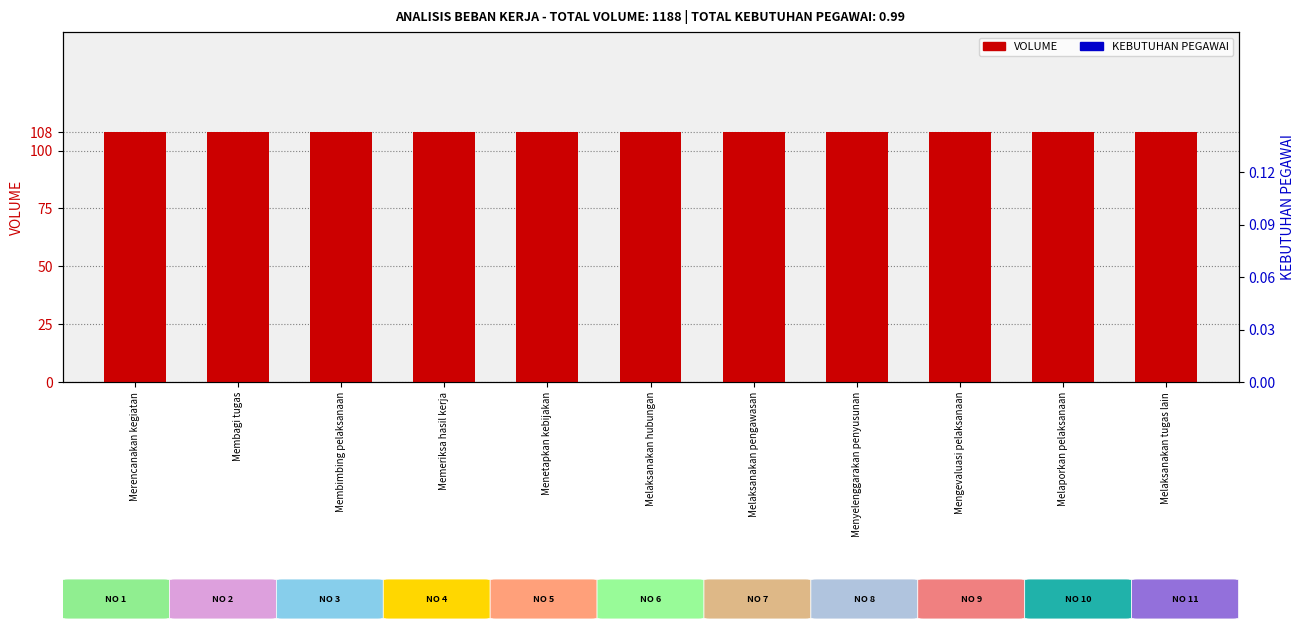

Which series contains the highest Y value?

VOLUME